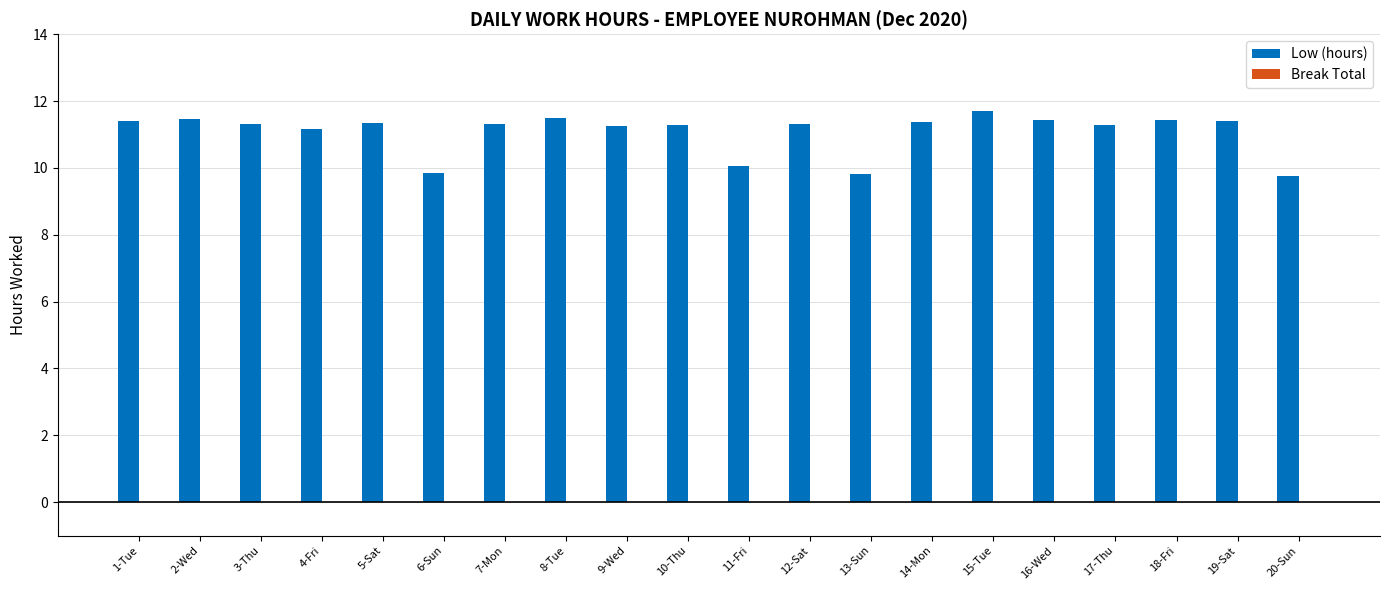

Does the chart contain any negative values?

No